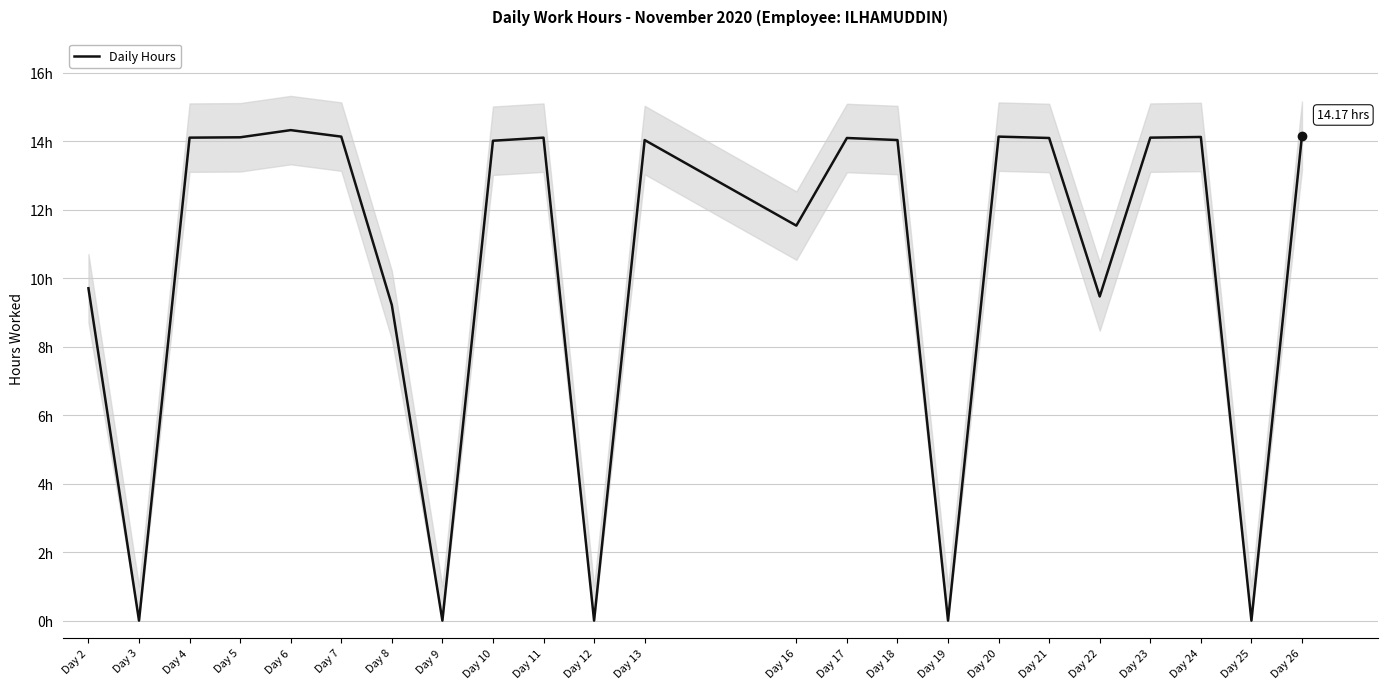

What value does the data have at Day 23?

14.1